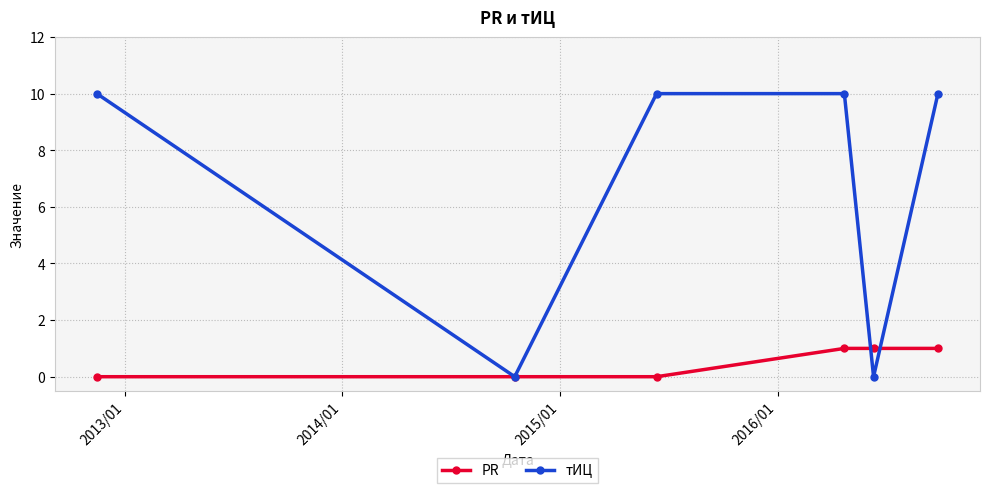

How many interior local valleys does the тИЦ series have?

2